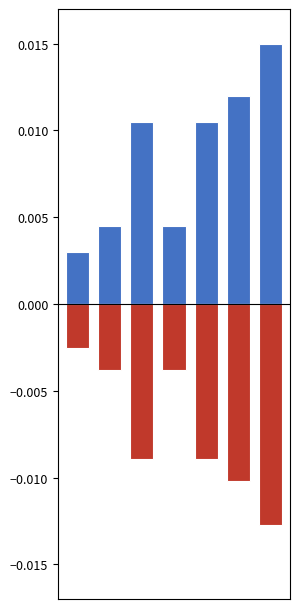

How many groups of bars are there?

7